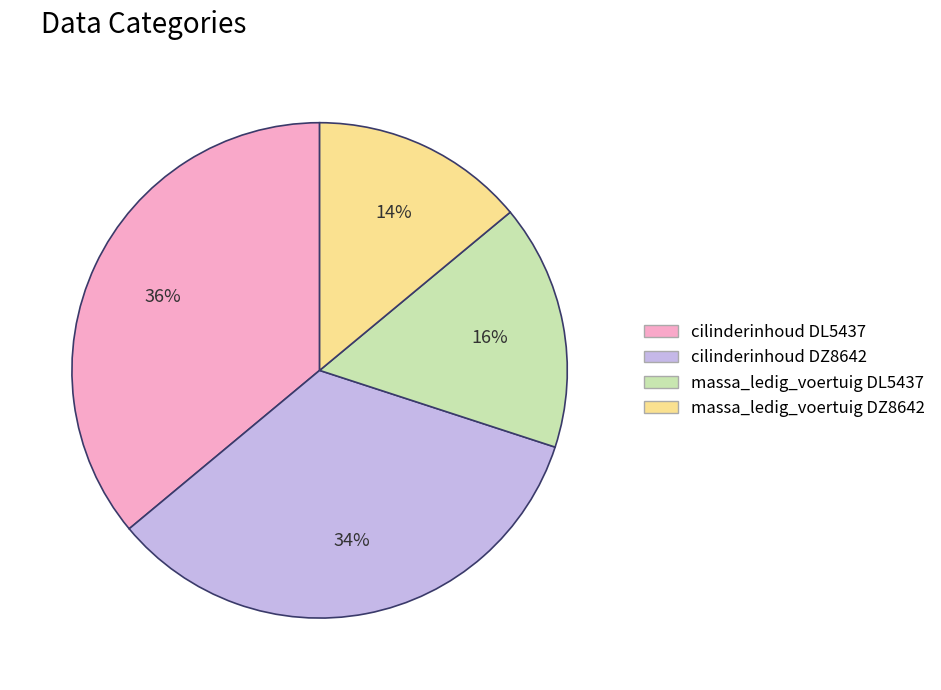

To the nearest percent, what portion does massa_ledig_voertuig DZ8642 represent?

14%